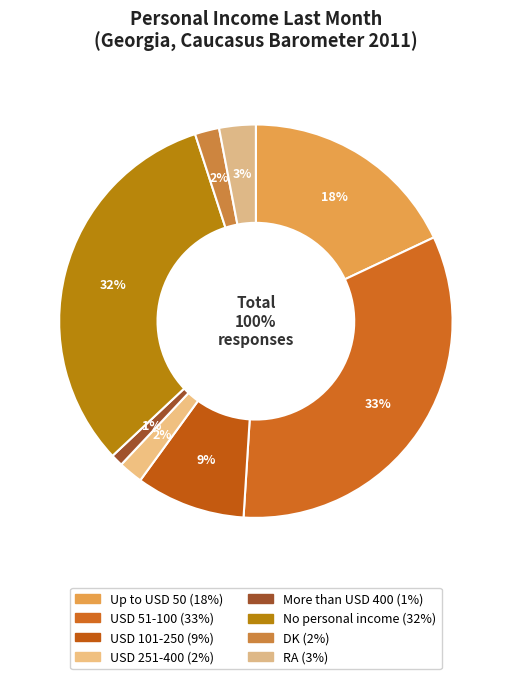

Is the sum of RA and DK greater than half?

No